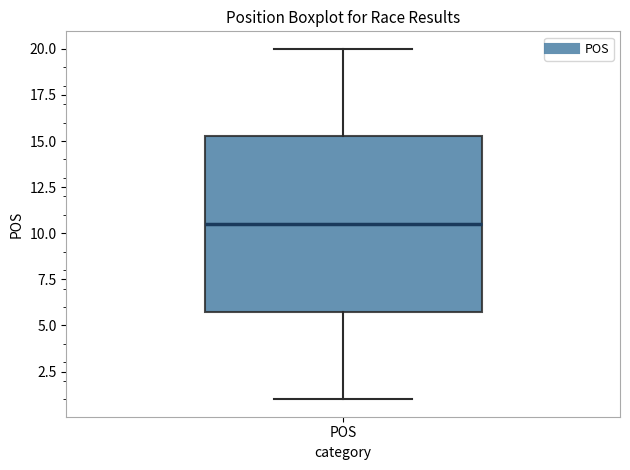

Read this box plot against the y-axis: the position of the median line, the range covered by the box, and the ends of both whiskers. The values are not printed on the chart, so give them approximately, as read against the axis.

median 10.5, box 6.0 to 15.5, whiskers 1.0 to 20.0